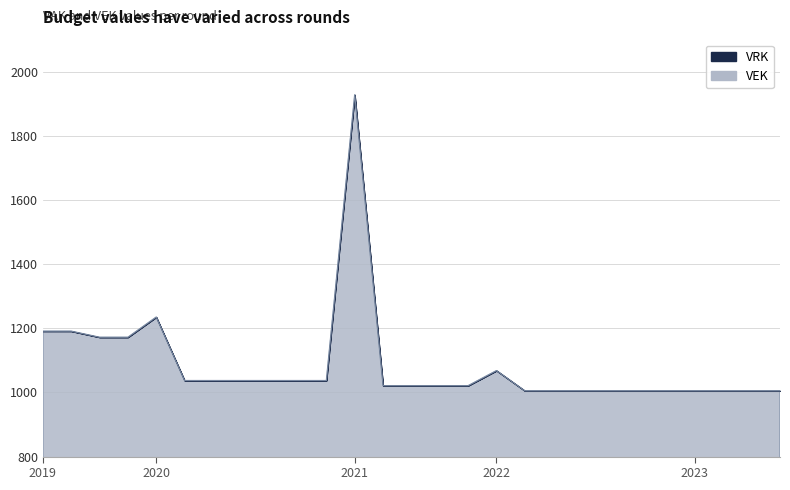

How many lines are shown in the chart?

1